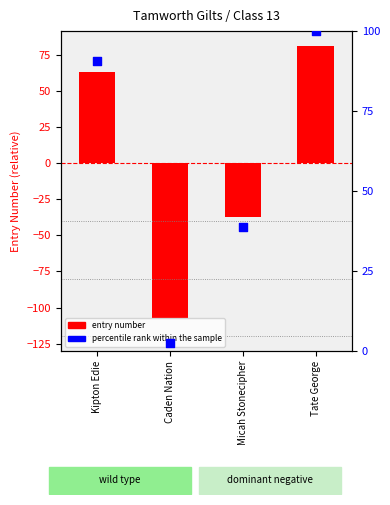

What is the total value across all series at Caden Nation?

-104.9